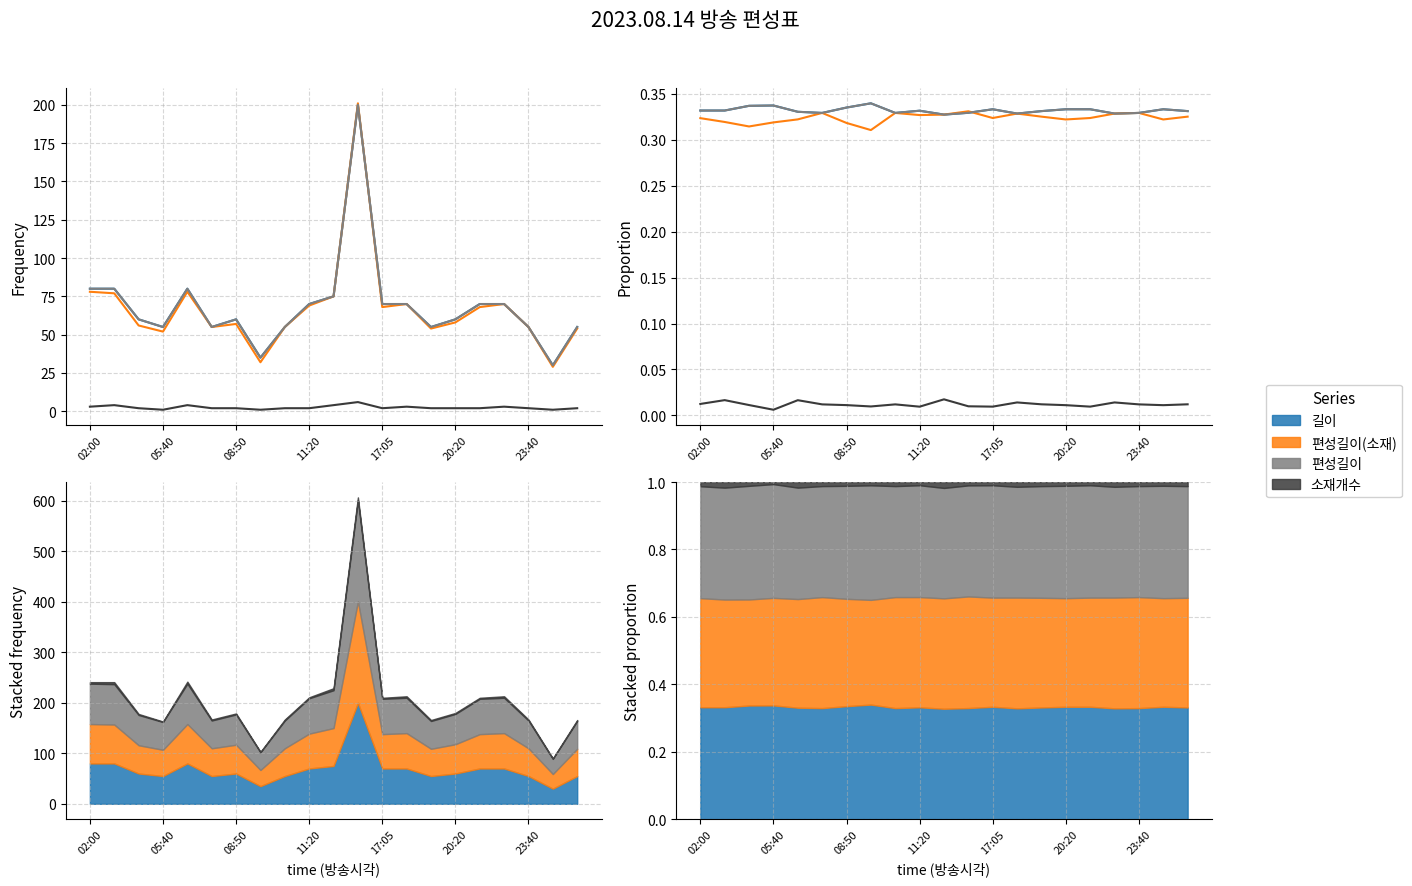

Is the value of 편성길이(소재) at 13 greater than the value of 소재개수 at 11?

Yes